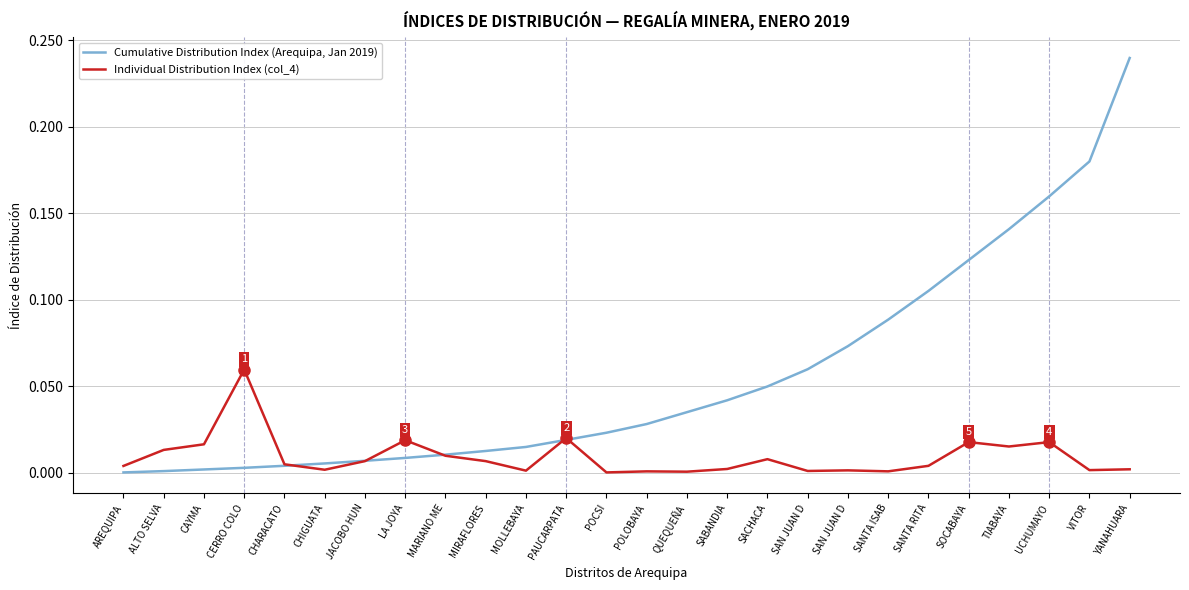

Rank the series at POCSI from highest to lowest value.

Cumulative Distribution Index (Arequipa, Jan 2019), Individual Distribution Index (col_4)